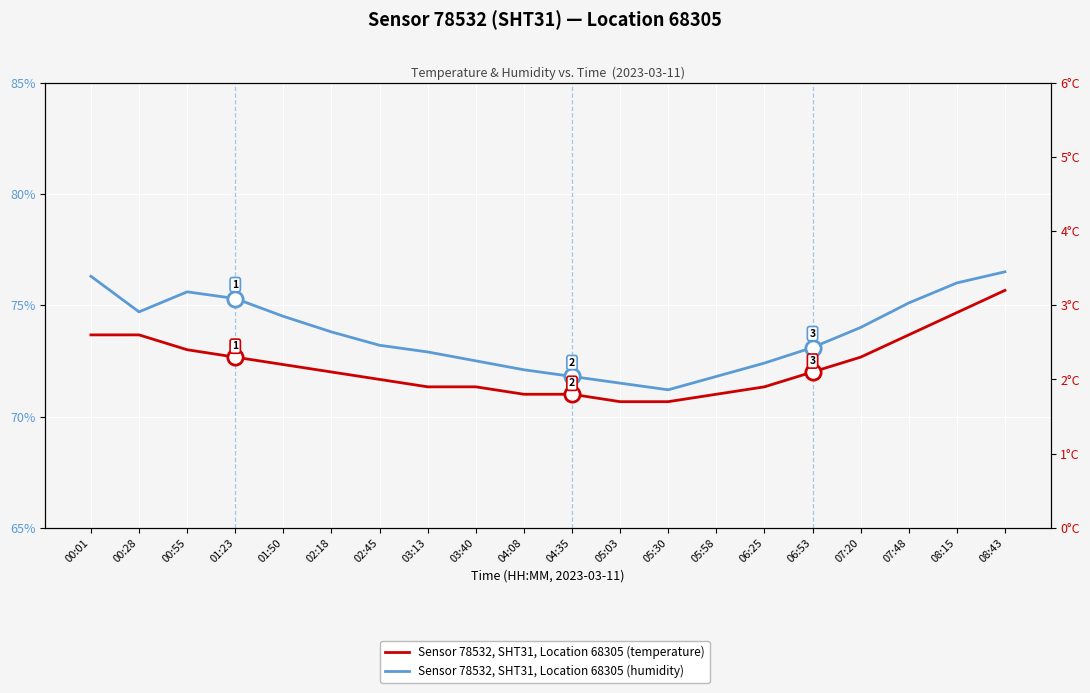

True or false: temperature has more than 0 points higher than both neighbors.

False